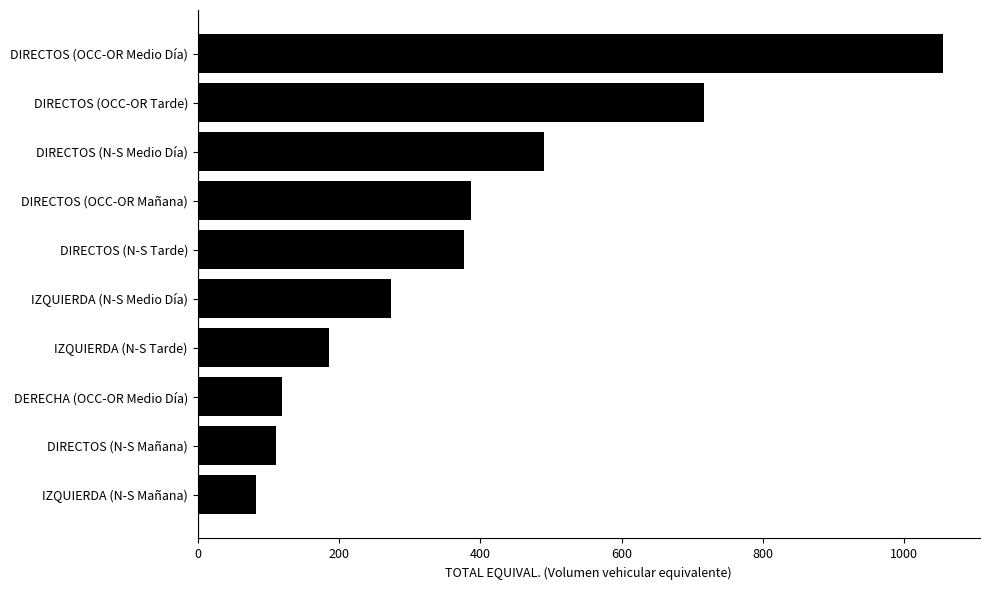

What is the change in value from IZQUIERDA (N-S Tarde) to IZQUIERDA (N-S Medio Día)?

+87.0